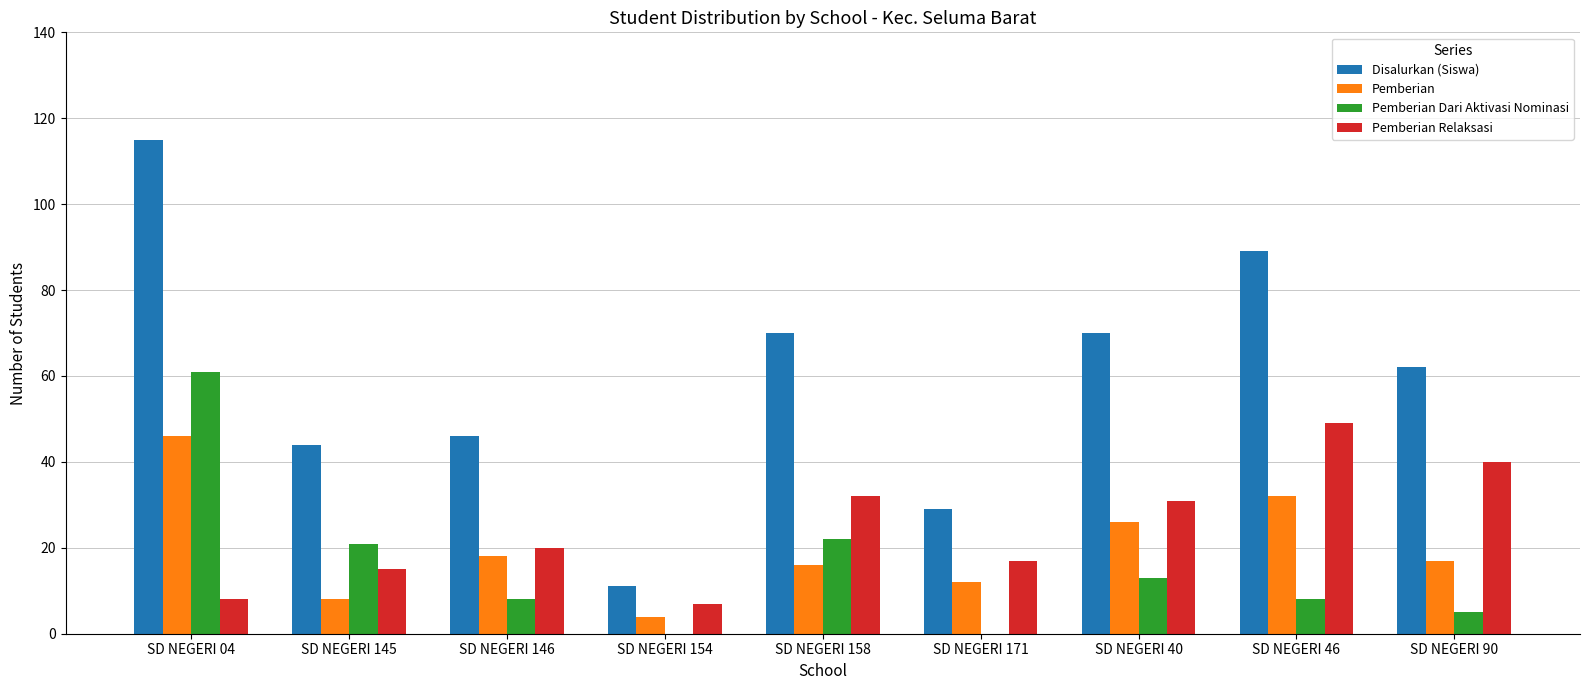

How many groups of bars are there?

9